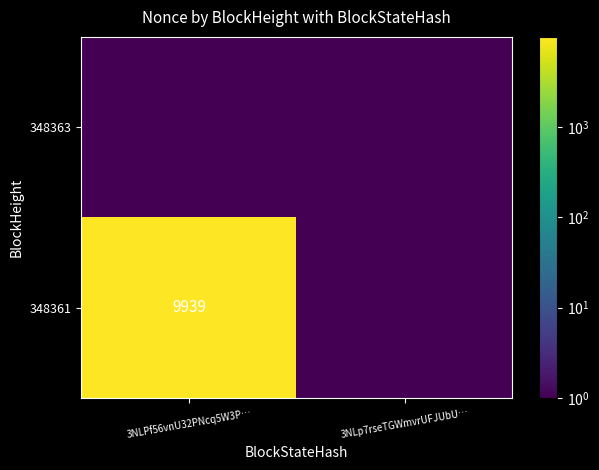

The 348361 series shows 3996.2 at 3NLPf56vnU32PNcq5W3P…. True or false?

False